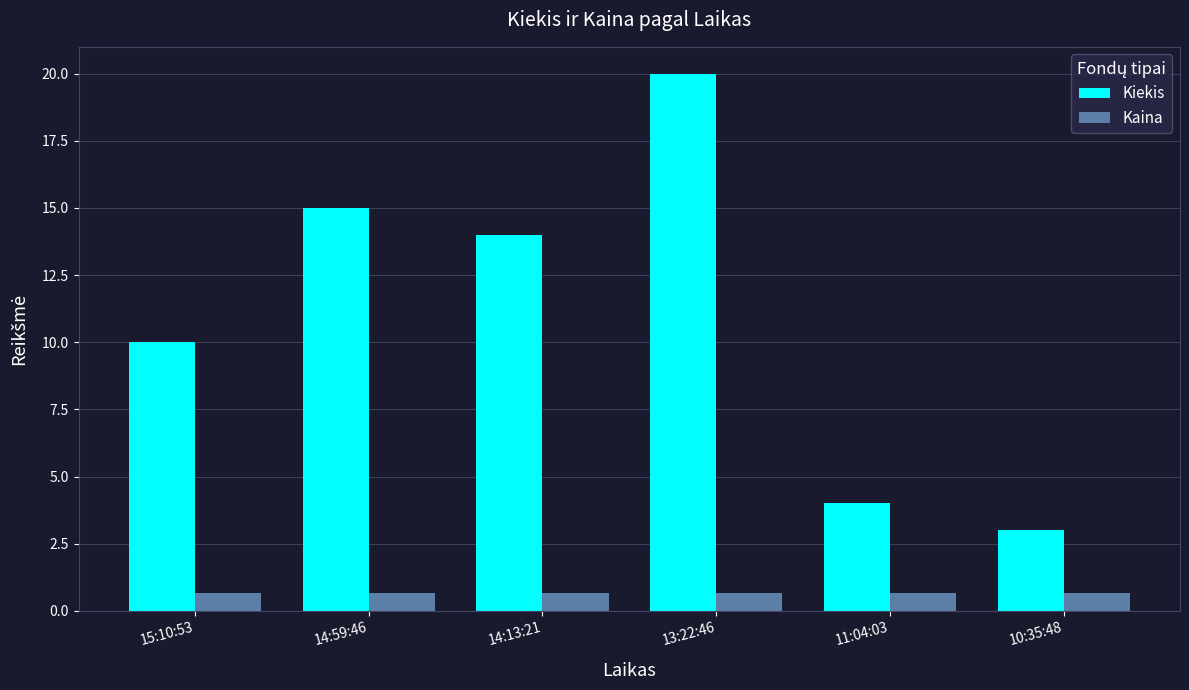

How many distinct data groups are displayed?

2